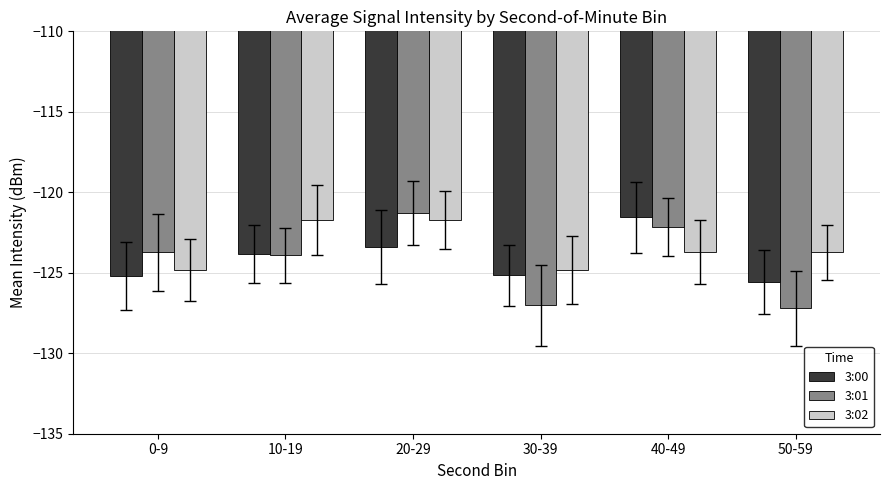

What is the total value across all series at 40-49?

-367.4